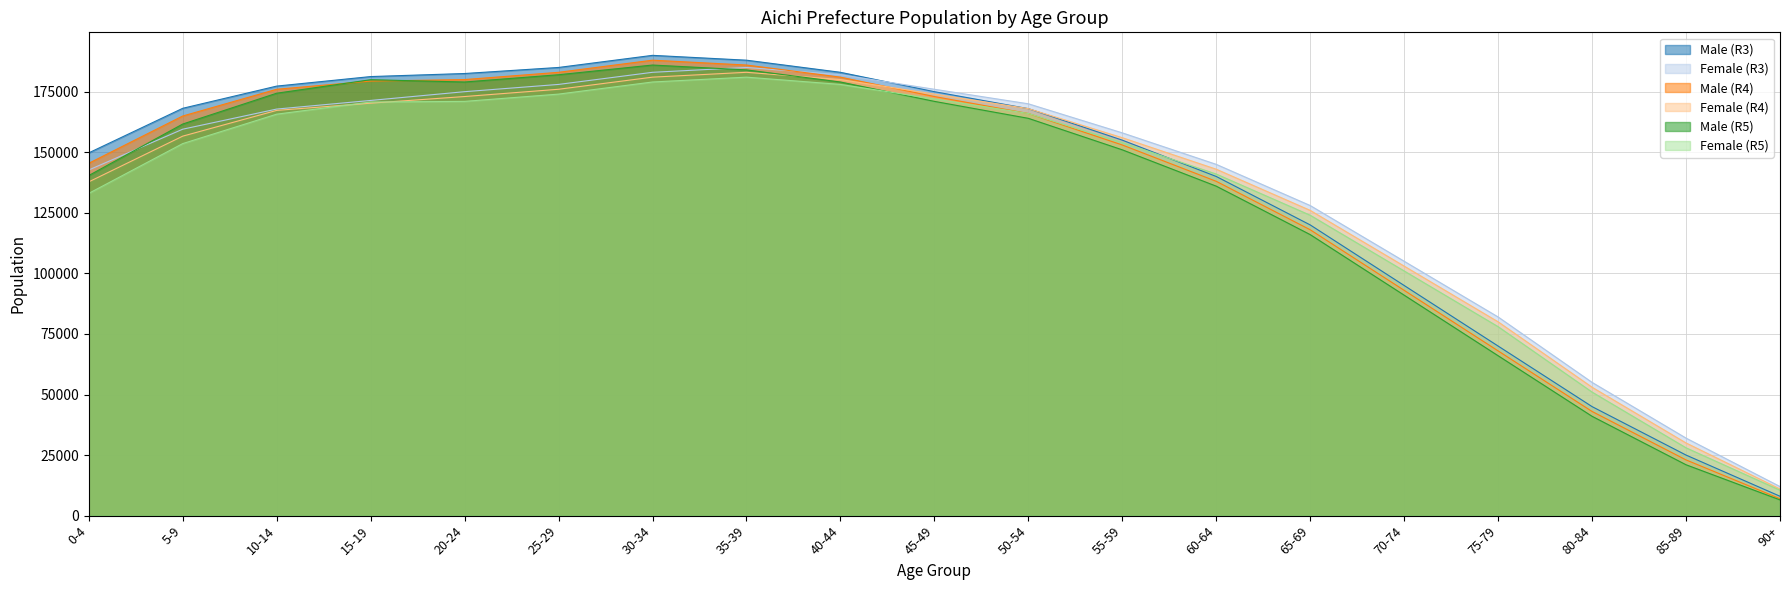

List the labels in order of Female (R3) value, largest first.

35-39, 30-34, 40-44, 25-29, 45-49, 20-24, 15-19, 50-54, 10-14, 5-9, 55-59, 60-64, 0-4, 65-69, 70-74, 75-79, 80-84, 85-89, 90+